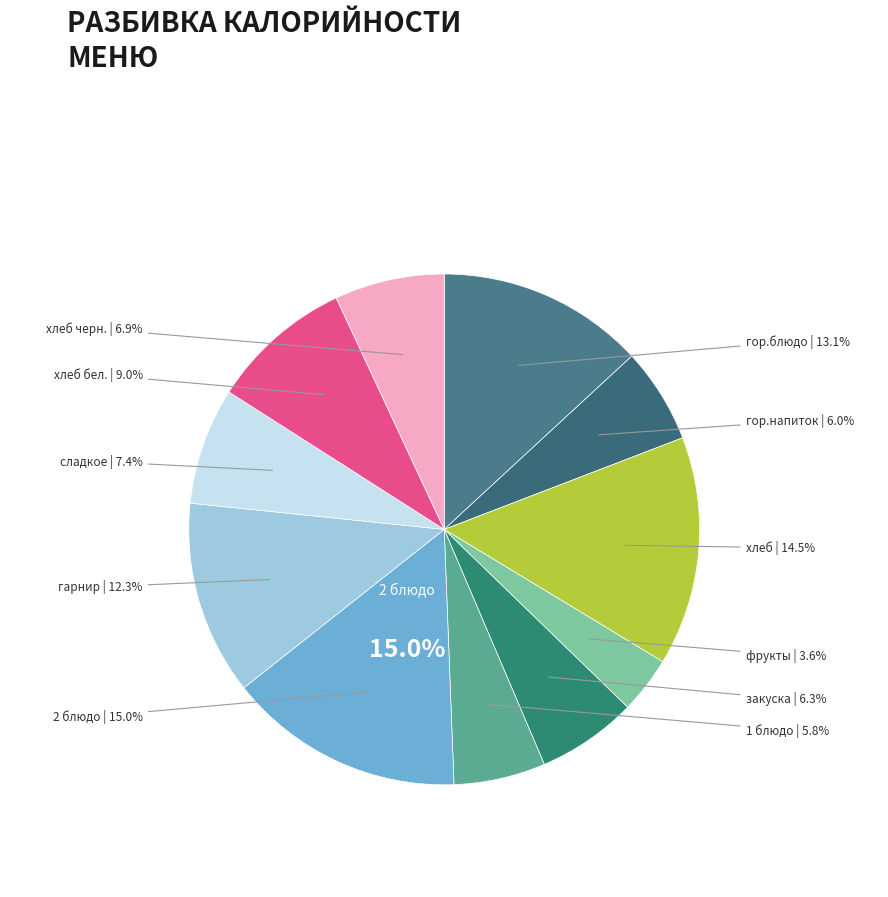

To the nearest percent, what percentage of the pie is хлеб черн.?

7%